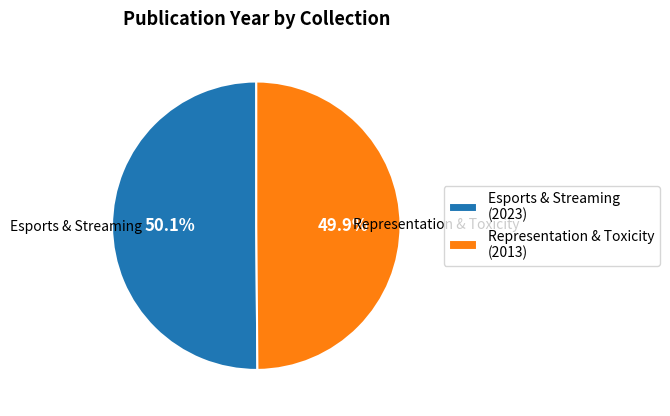

True or false: Esports & Streaming accounts for 50% of the total.

True